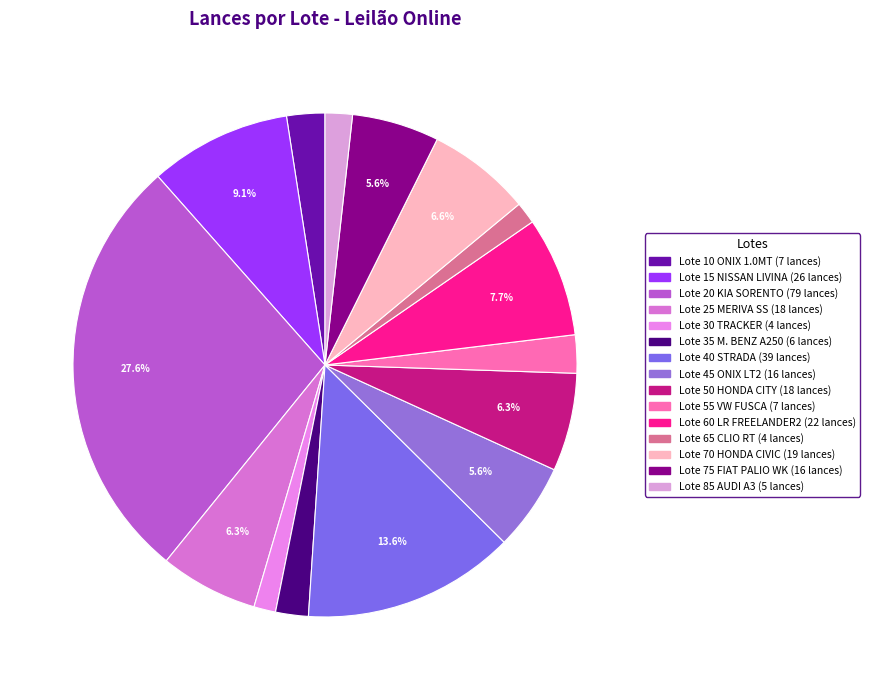

Does any single category account for the majority?

No